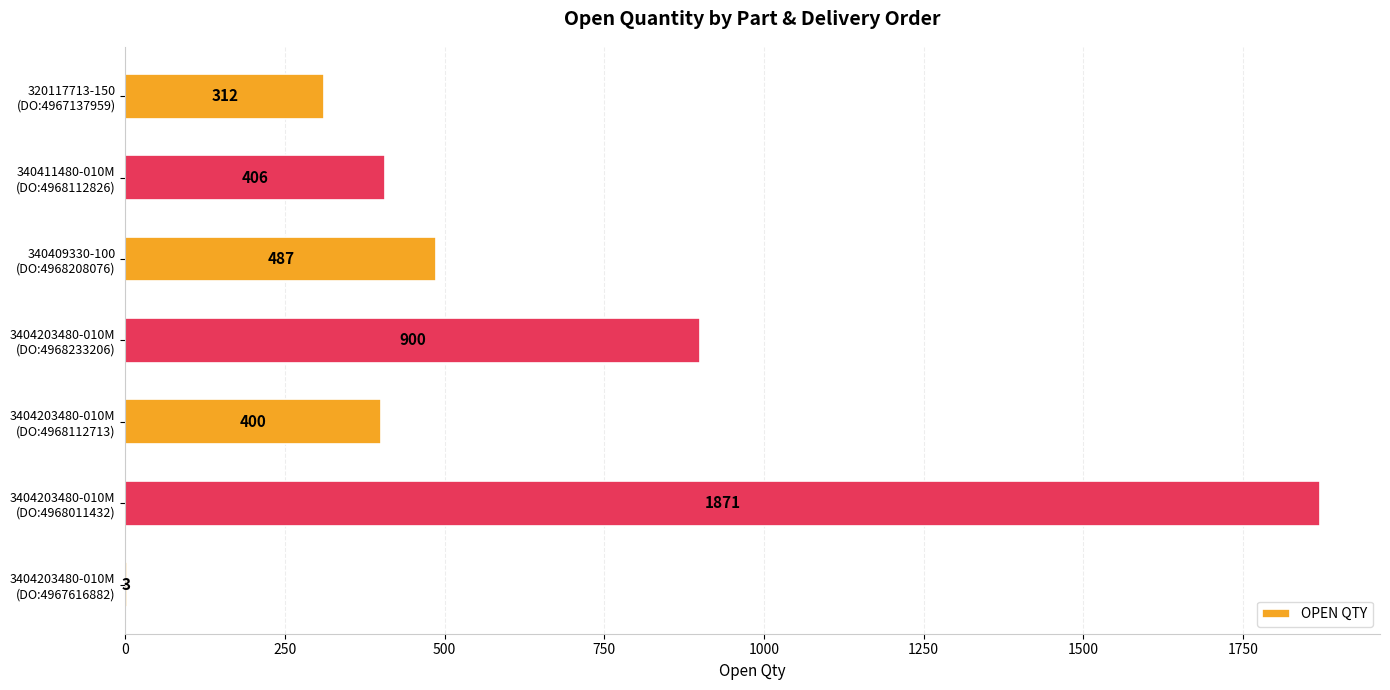

What is the greatest value displayed?

1871